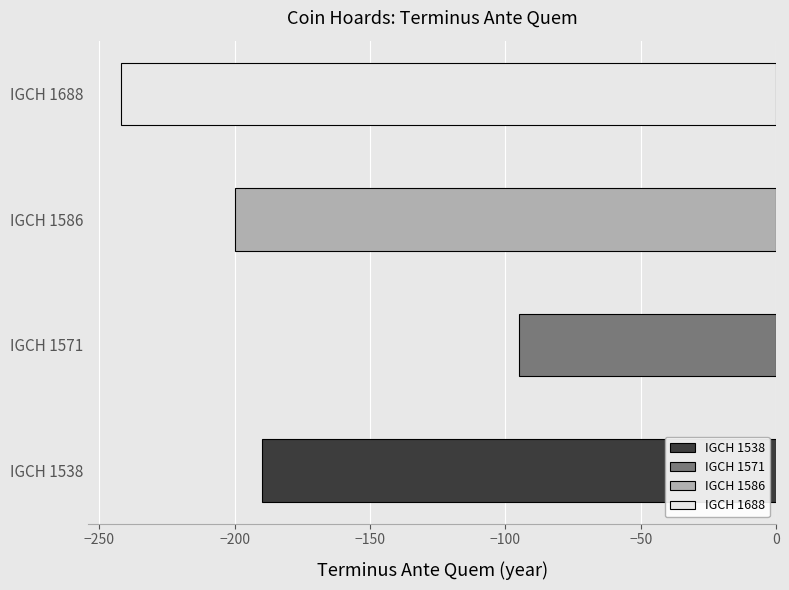

Rank the categories by value from lowest to highest.

IGCH 1688, IGCH 1586, IGCH 1538, IGCH 1571